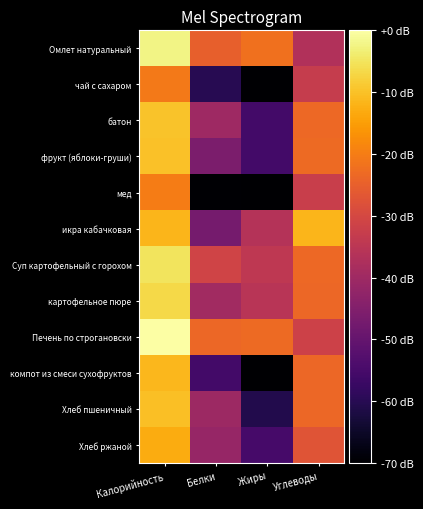

Between Калорийность and Жиры, which is larger?

Калорийность